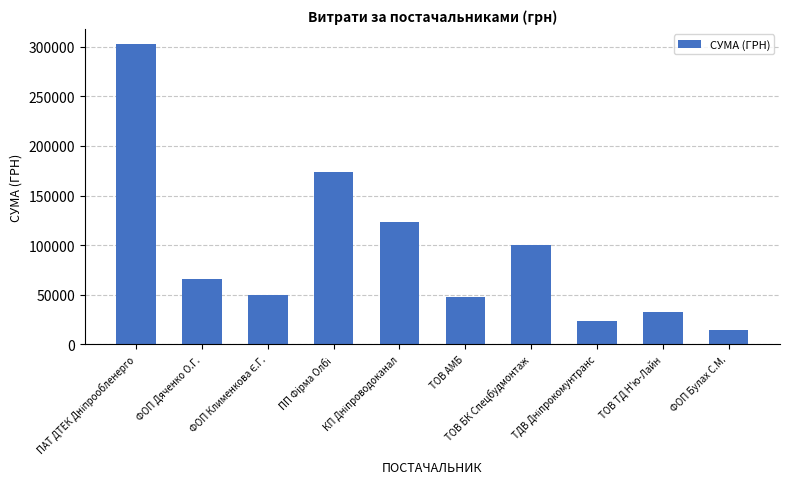

What is the minimum value shown in the chart?

14082.0